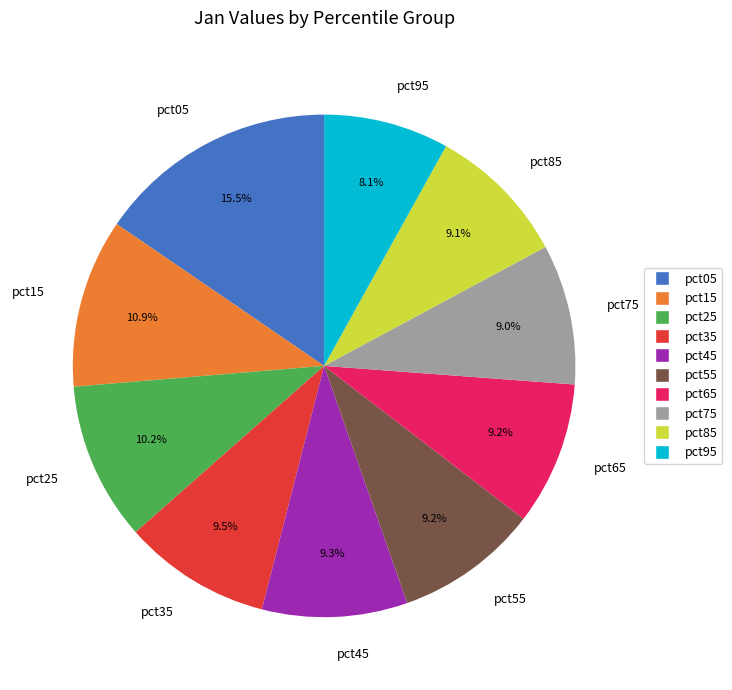

What is the ratio of the value at pct35 to the value at pct05?

0.6